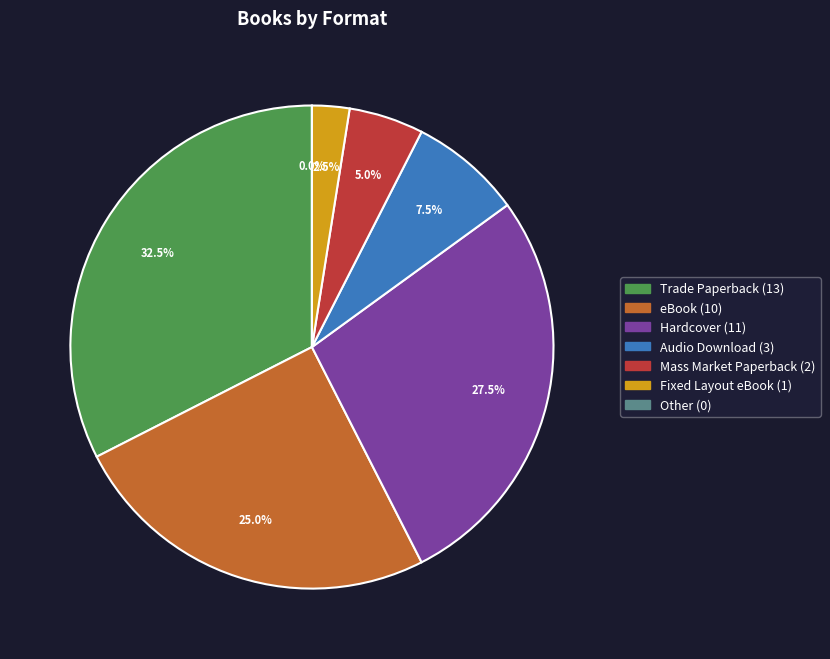

Which slice is the largest?

Trade Paperback